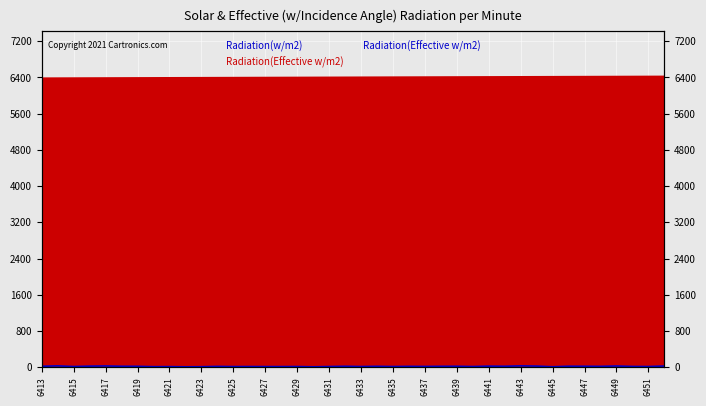

What is the smallest value displayed?

10